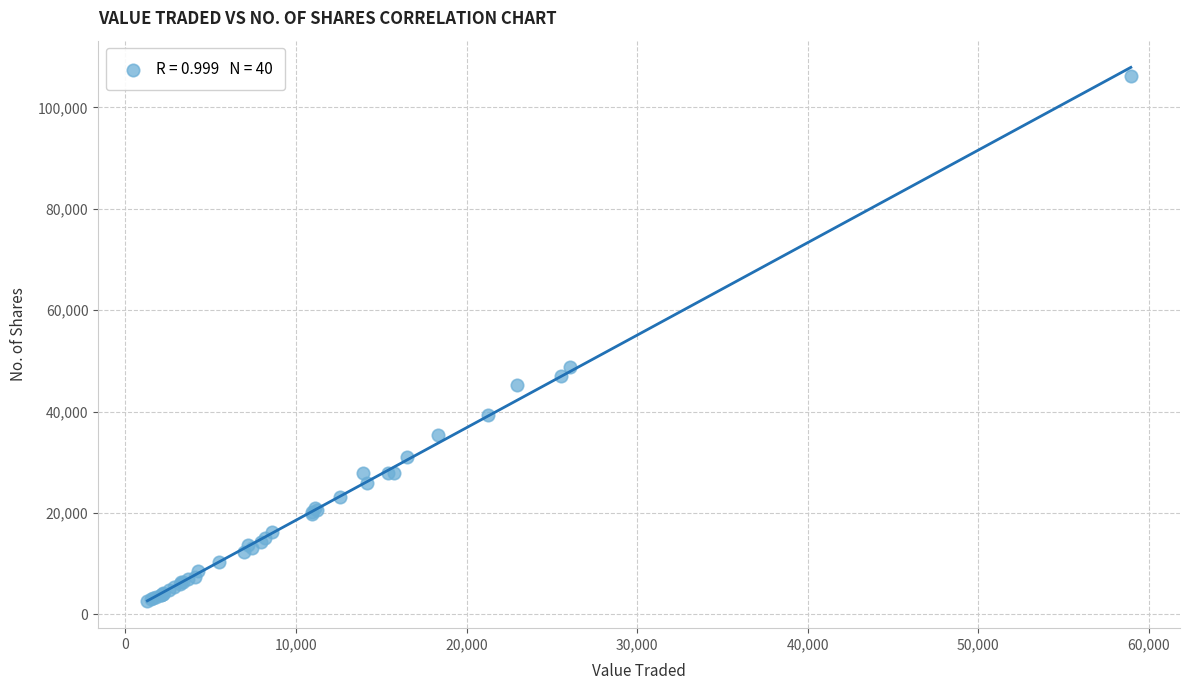

What Y value in the scatter plot is closest to 54323?

48692